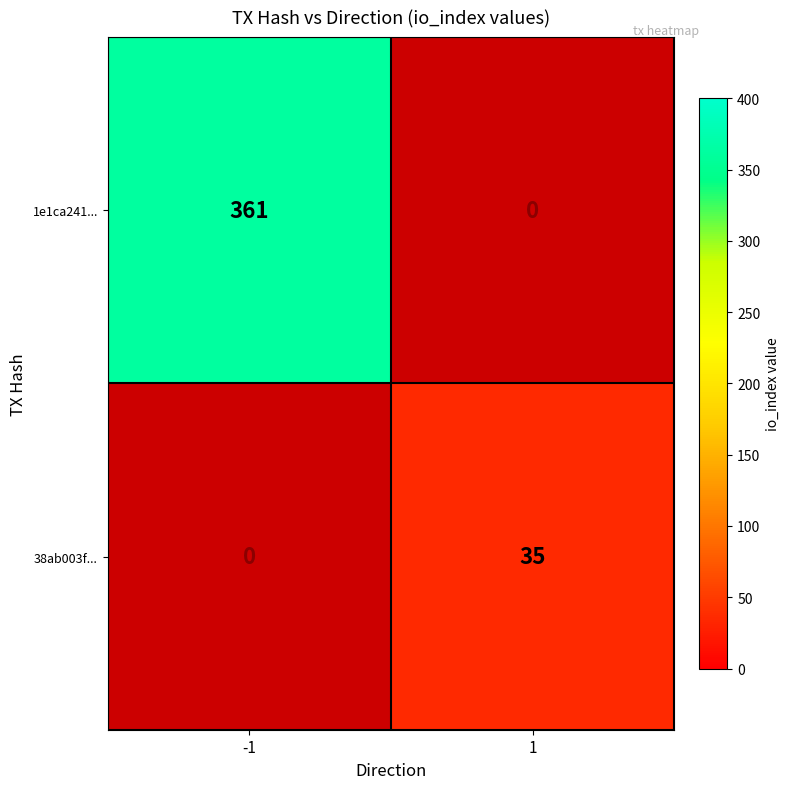

Reading right to left, transcribe all the data shown in this chart.

1e1ca241...: 0	361
38ab003f...: 35	0